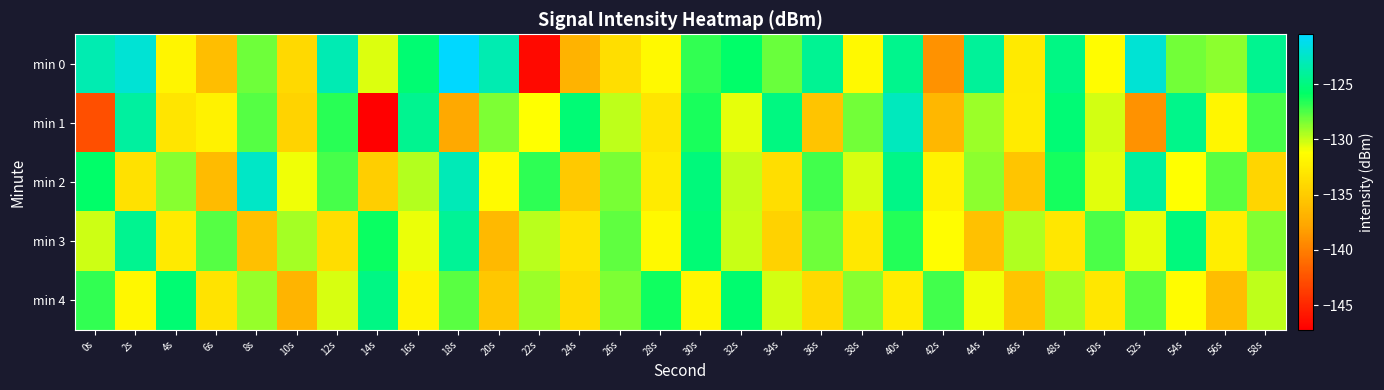

Which series has the largest range (max minus min)?

min 0